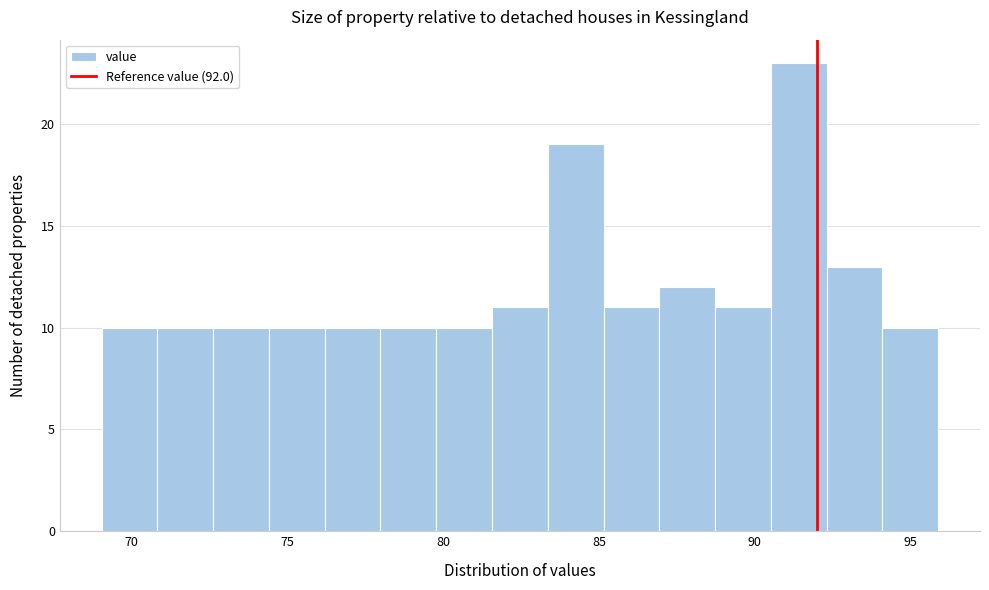

Around what value on the x-axis is the tallest bar? Give the approximate position of its centre, as read against the axis.

91.5